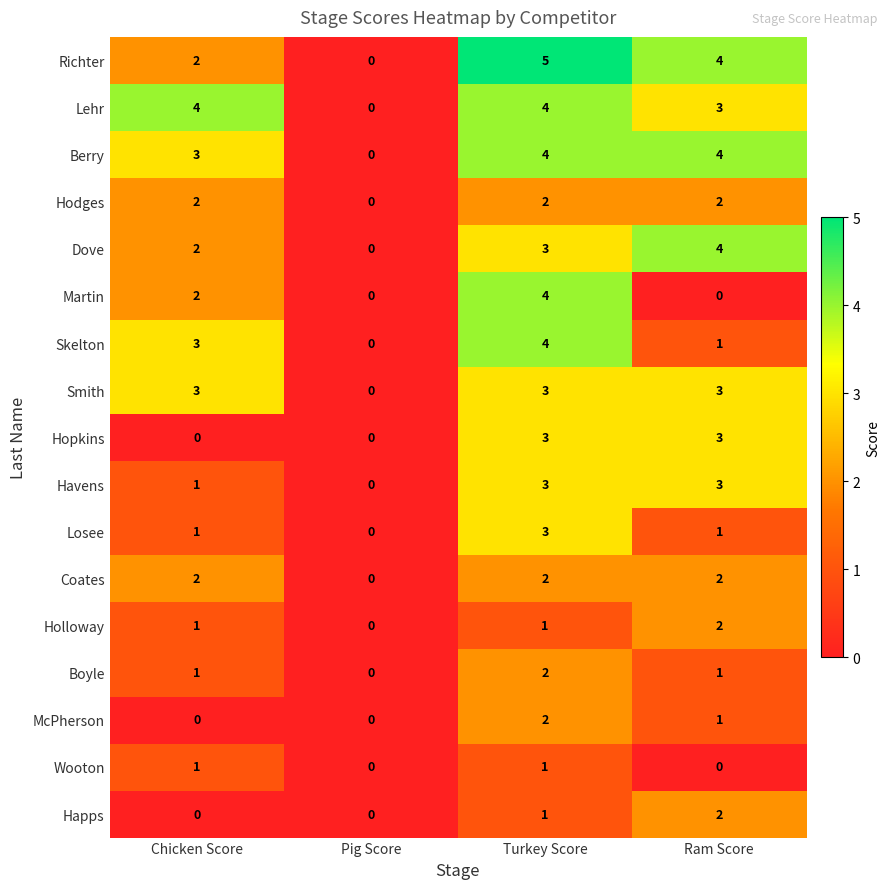

How many data points does each series have?

4